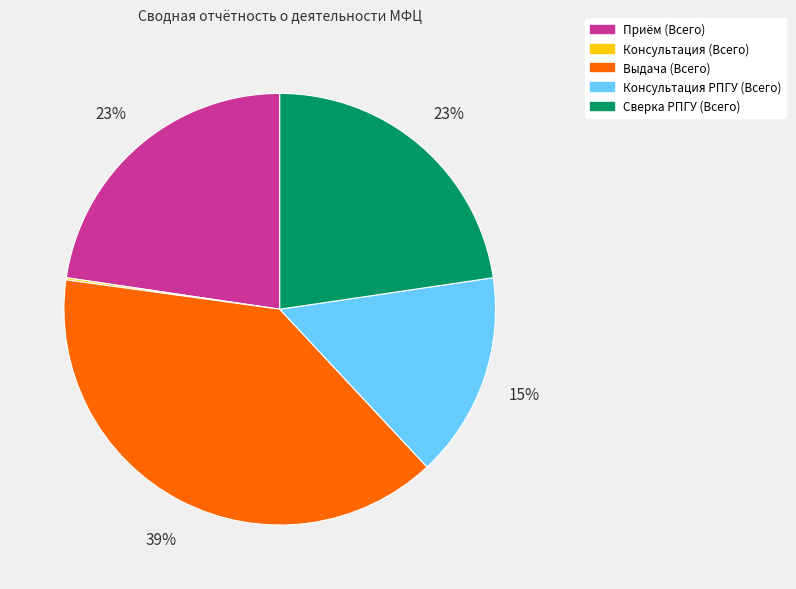

To the nearest percent, what portion does Выдача (Всего) represent?

39%